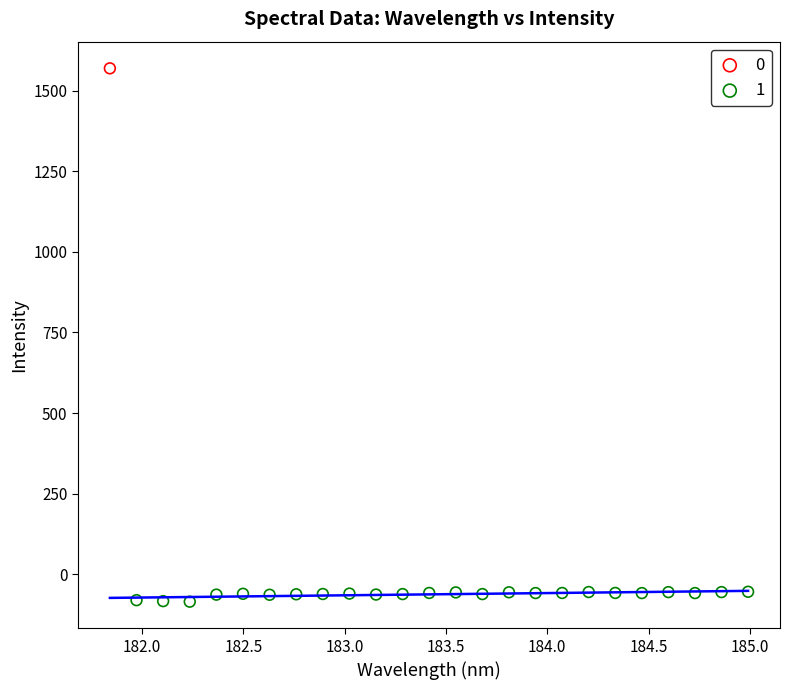

Which series reaches the minimum Y coordinate?

1